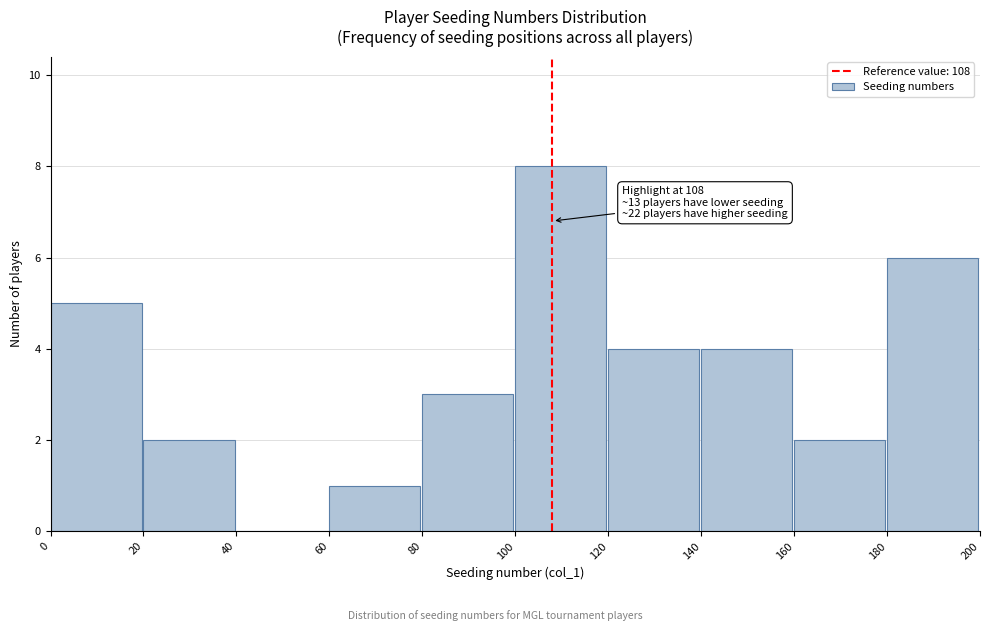

Over which range of the x-axis is the bar tallest?

100 to 120